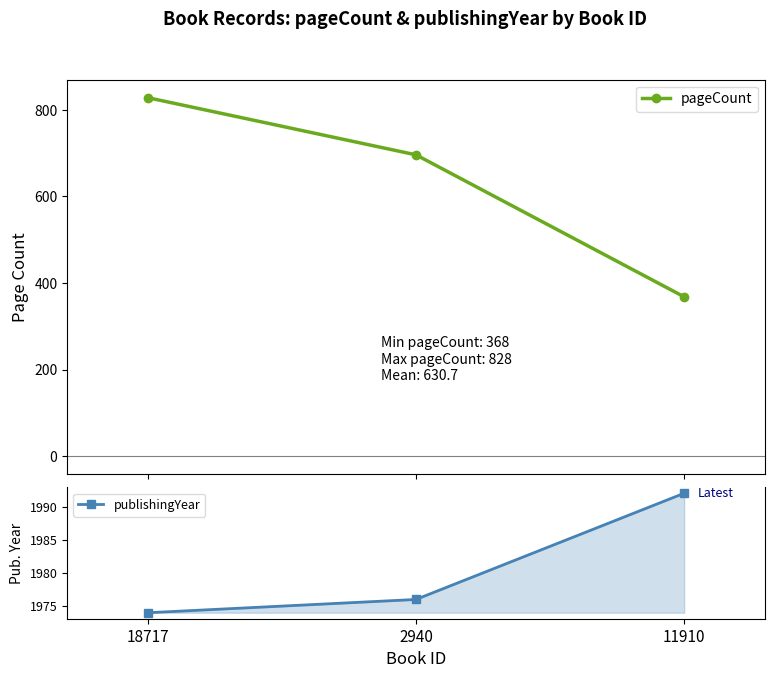

Read the publishingYear value at 18717.

1974